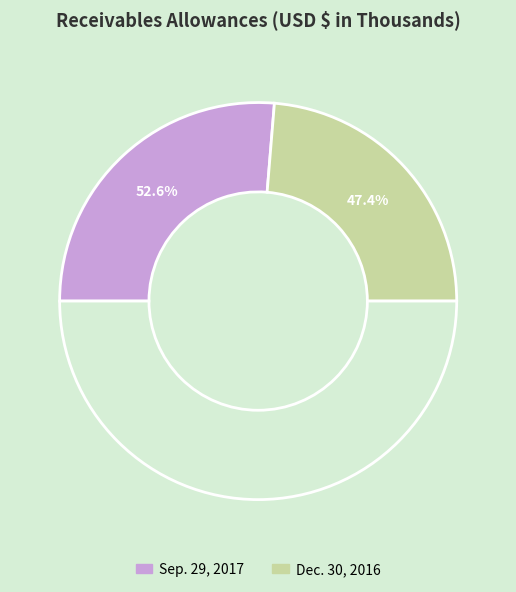

Rank the categories by value from highest to lowest.

Sep. 29, 2017, Dec. 30, 2016